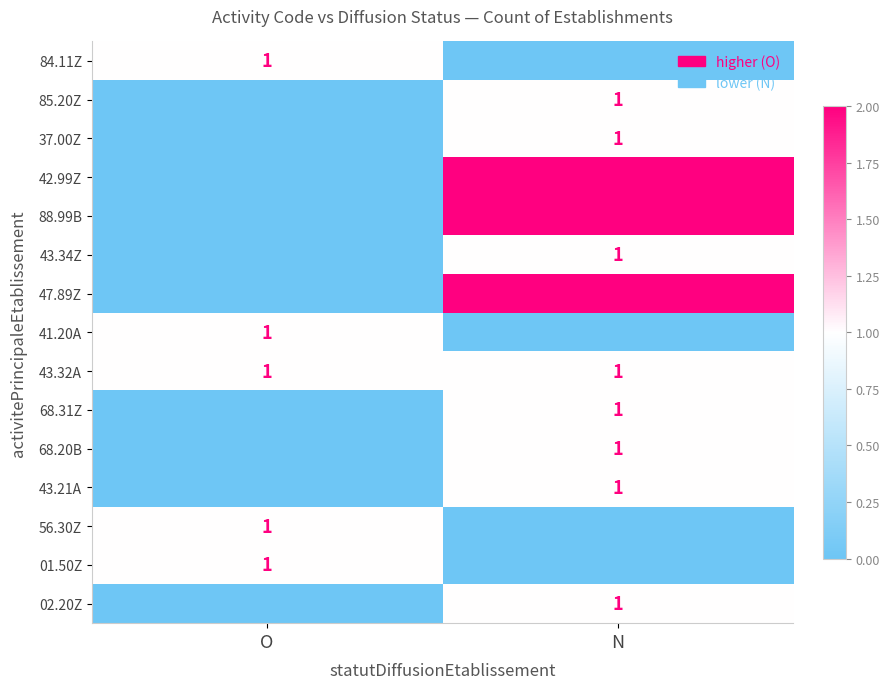

How many values in 56.30Z are above zero?

1